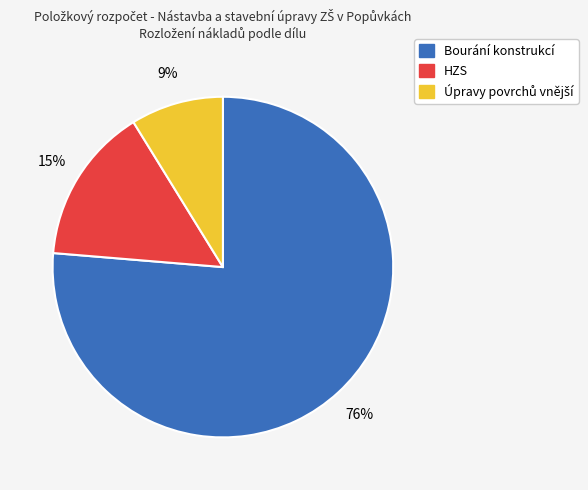

To the nearest percent, what is the average slice percentage?

33%